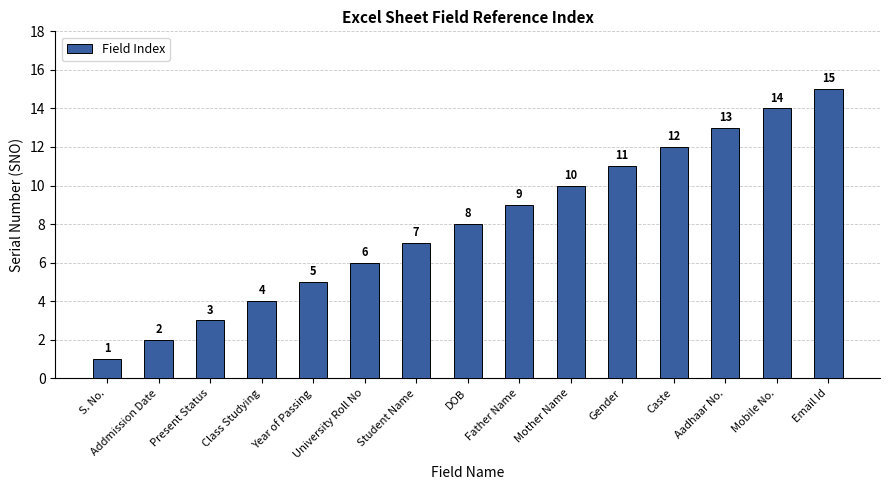

How many series are shown in this chart?

1